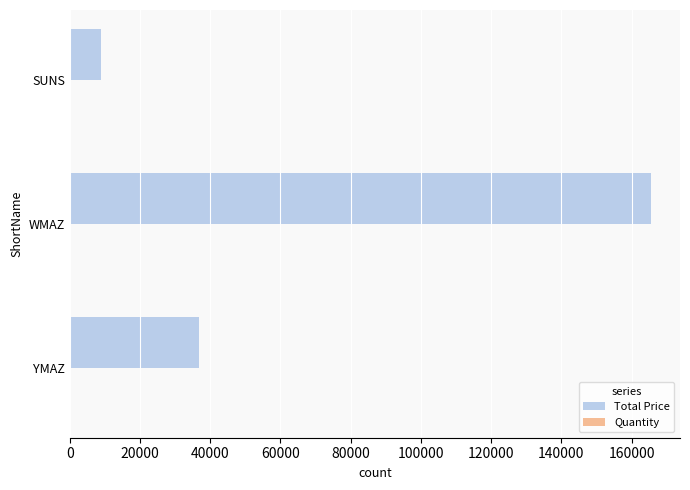

At which category is the sum across all series the highest?

WMAZ